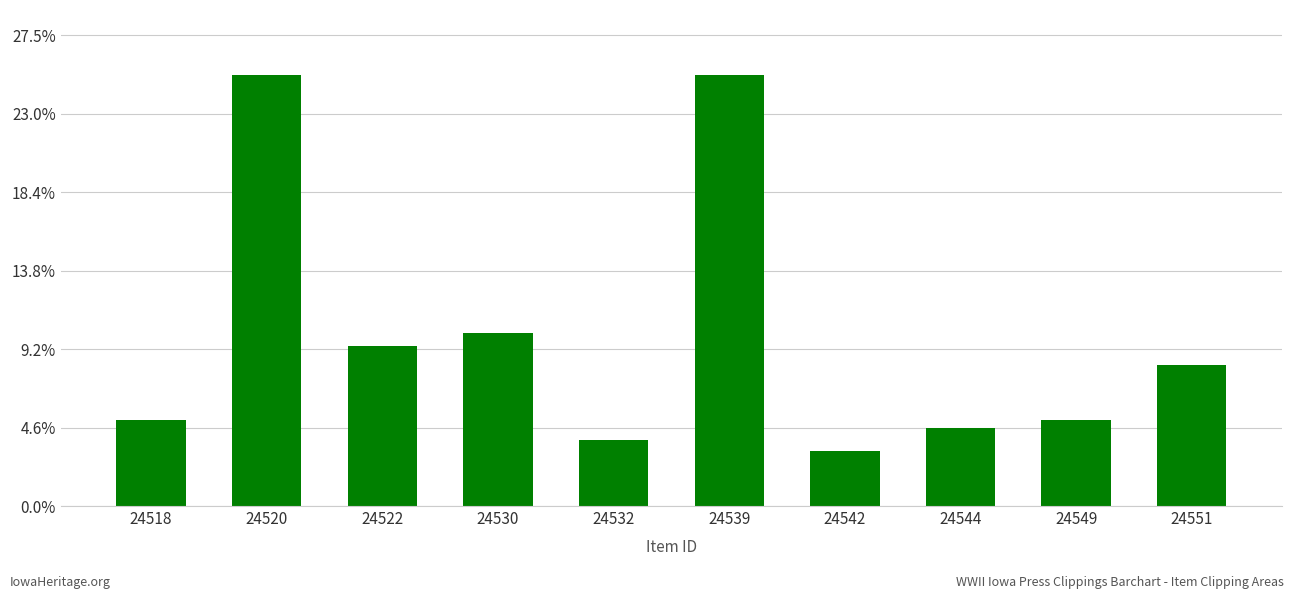

Are the bars horizontal?

No